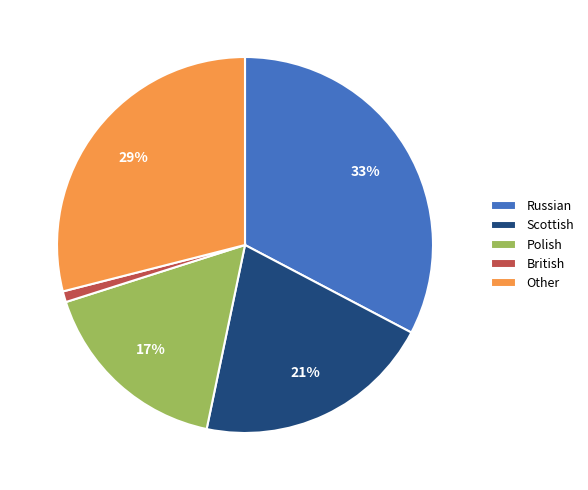

Which category has the smallest portion of the pie?

British